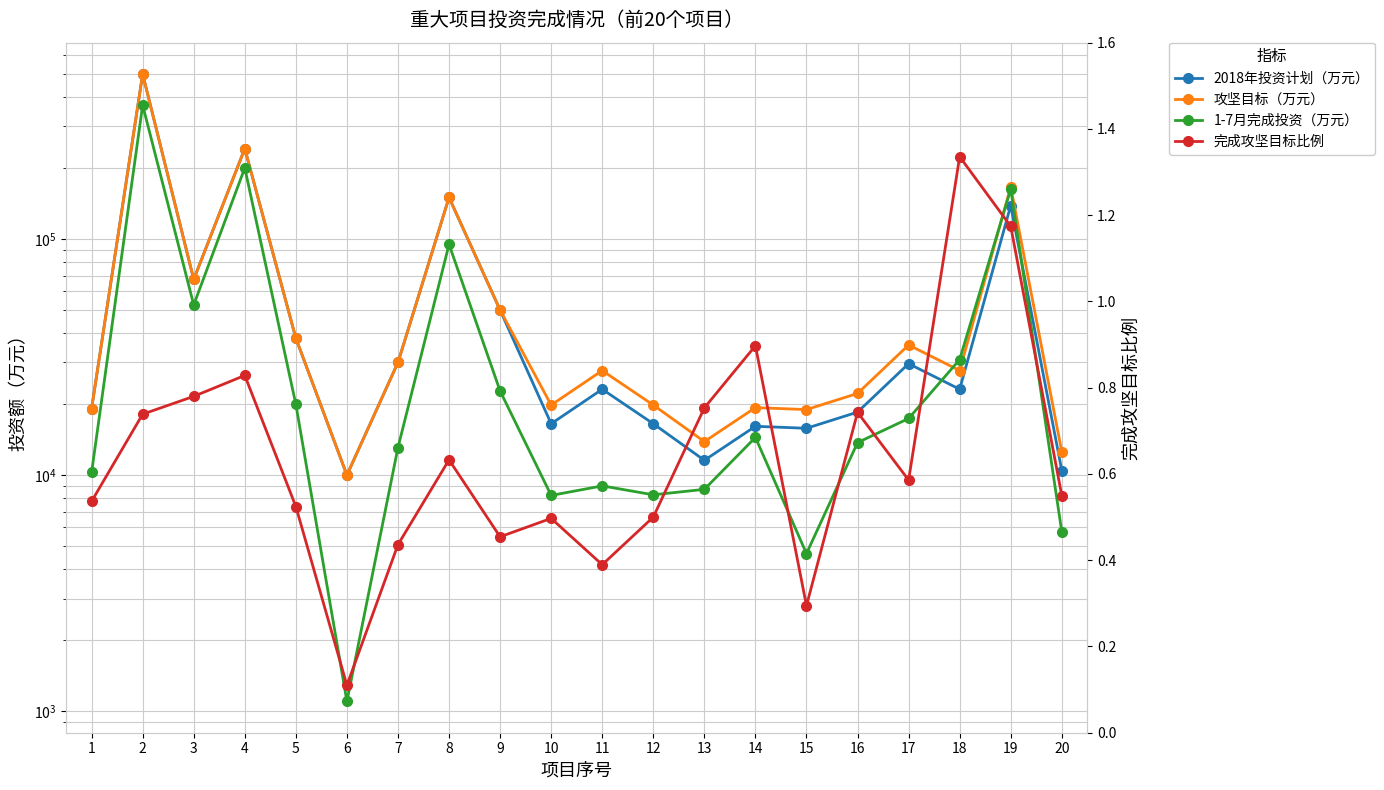

What is the approximate value of 2018年投资计划（万元） at 12?

16500.0